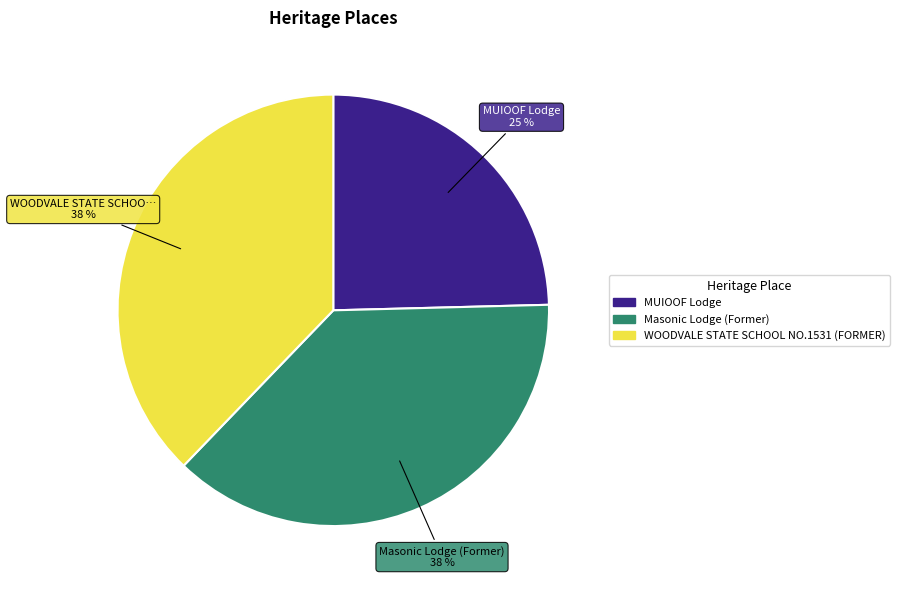

Is there any slice that represents more than half of the pie?

No